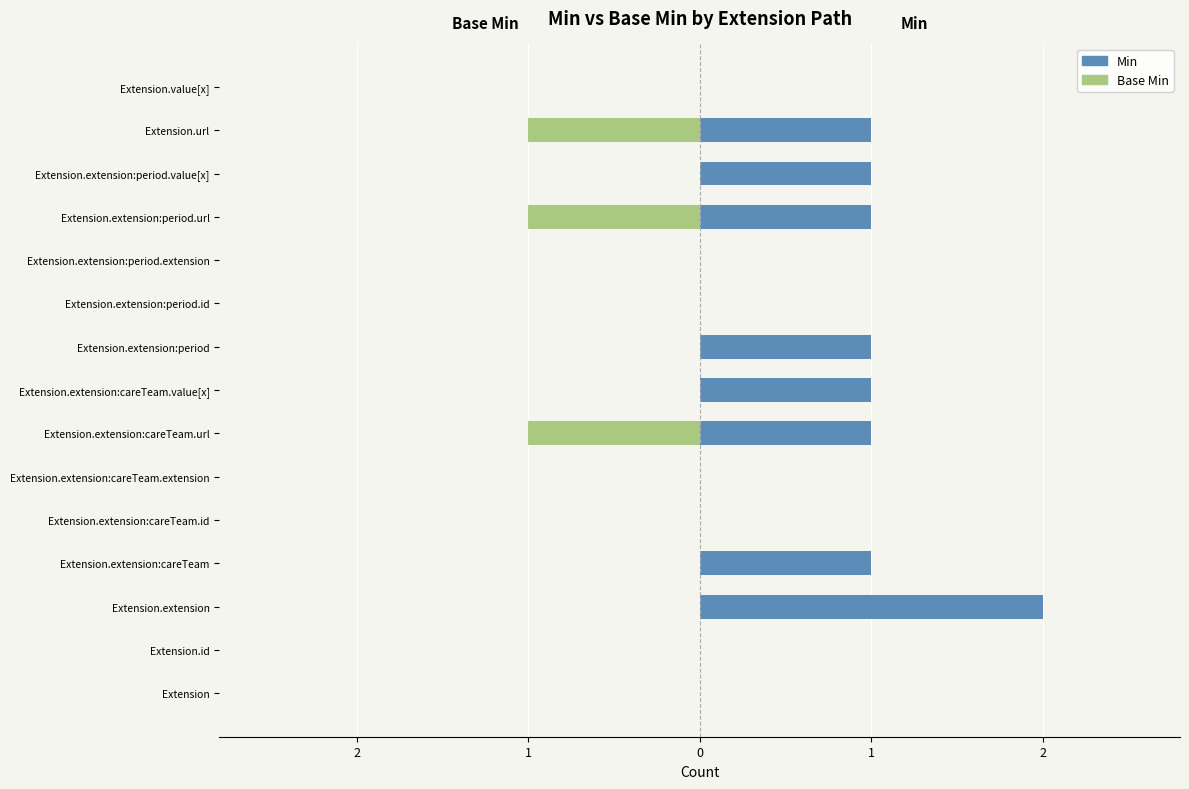

How many bars are there in each group?

2